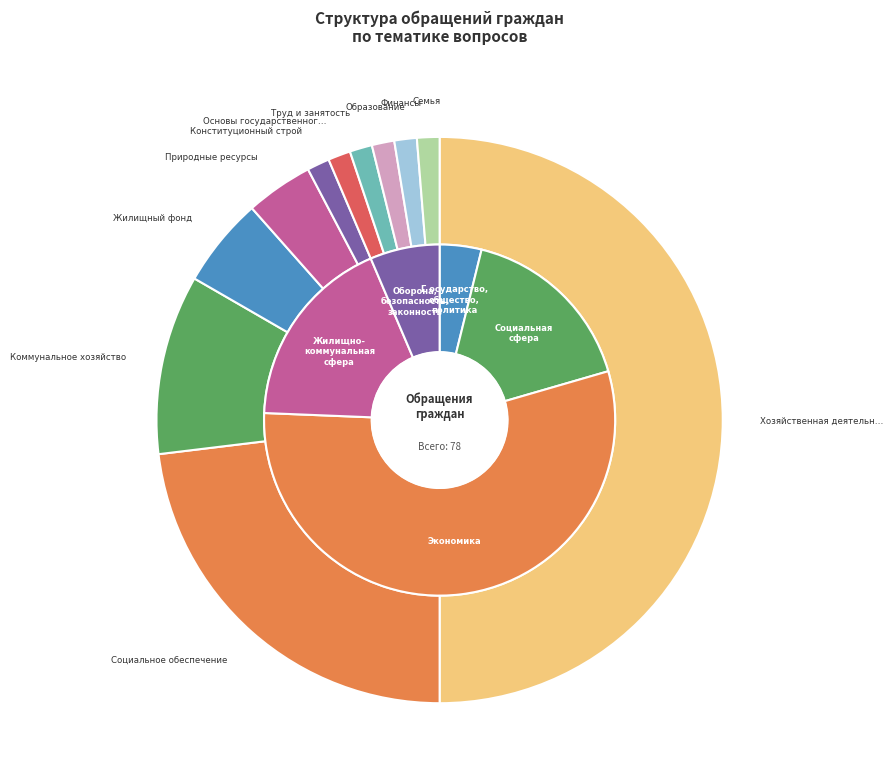

Is there any slice that represents more than half of the pie?

No